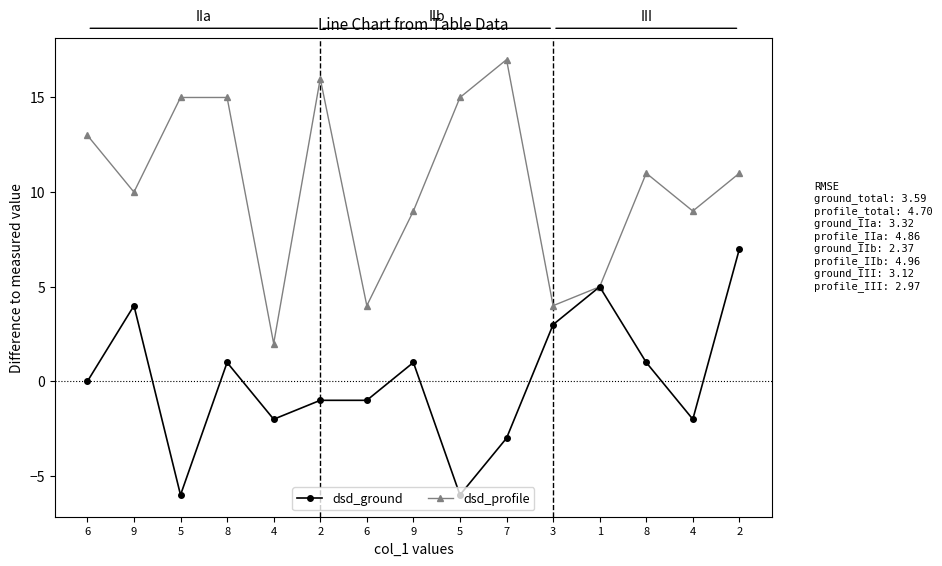

How many data points does each series have?

15